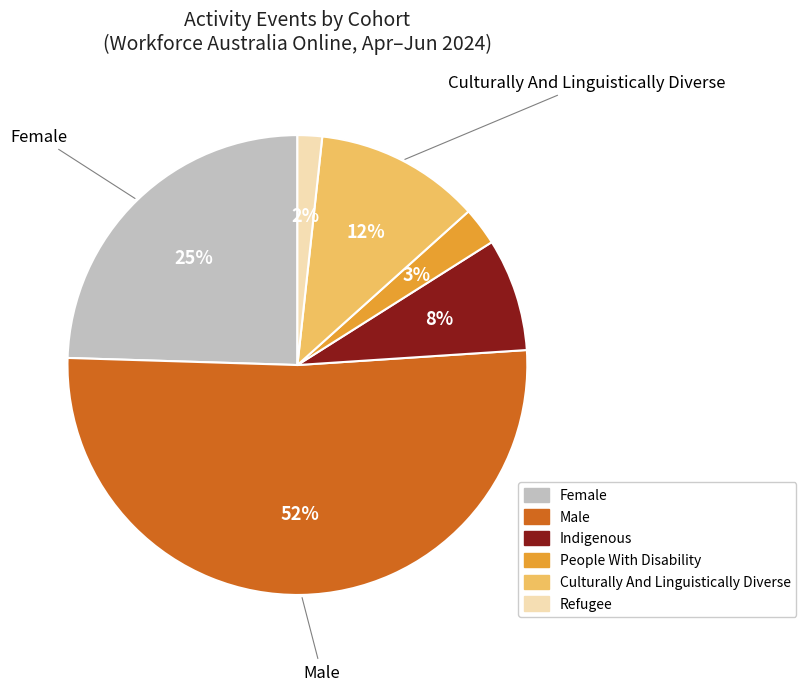

To the nearest percent, what portion does Refugee represent?

2%